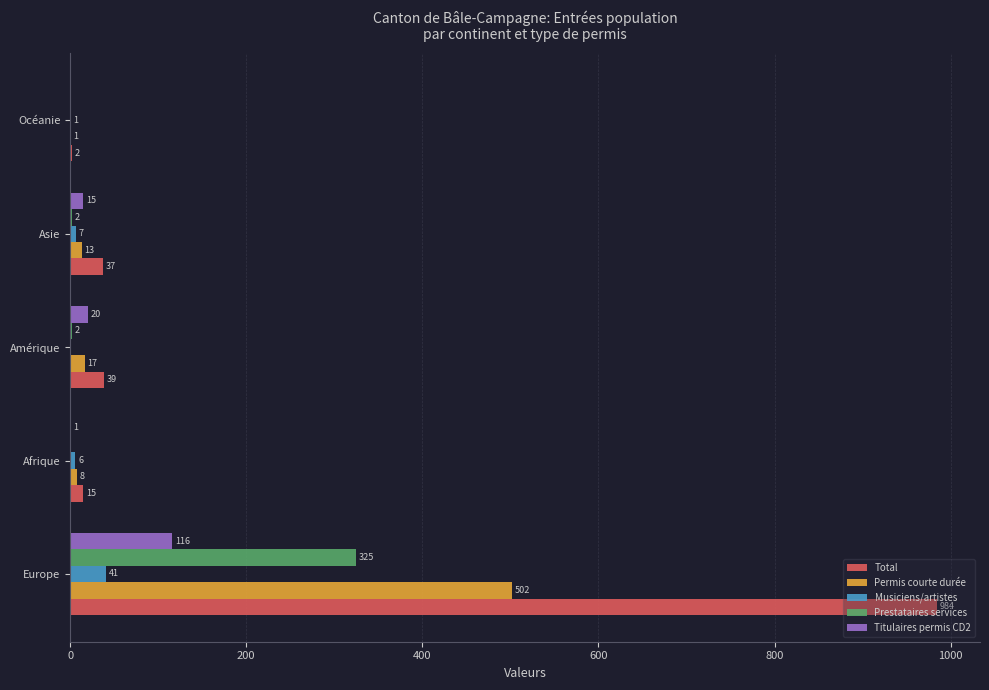

What is the sum of all Titulaires permis CD2 values?

152